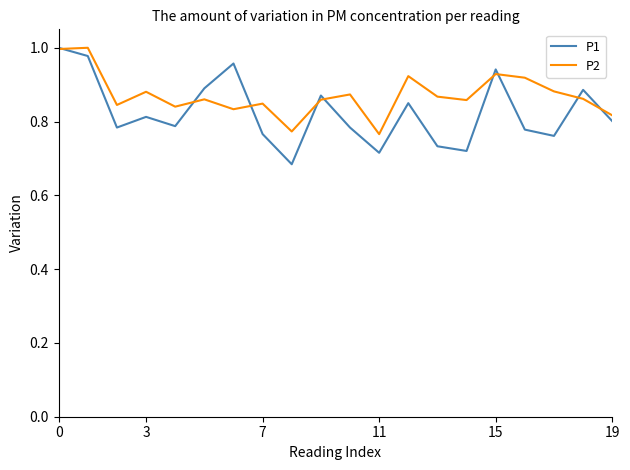

Which series has the largest total across all categories?

P2